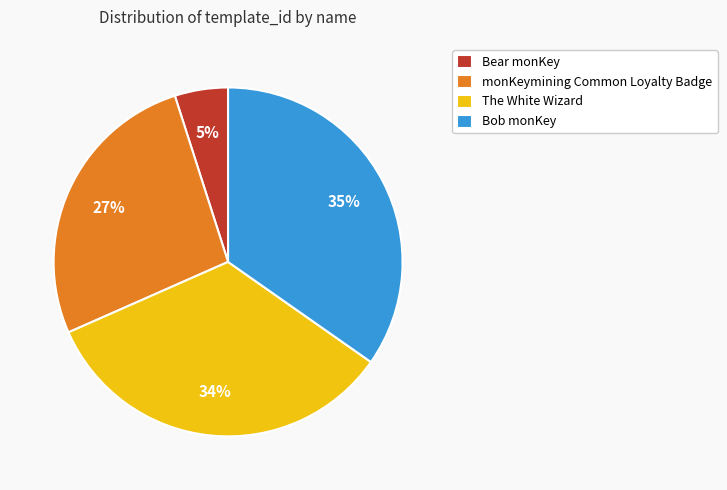

Which category has the smallest portion of the pie?

Bear monKey